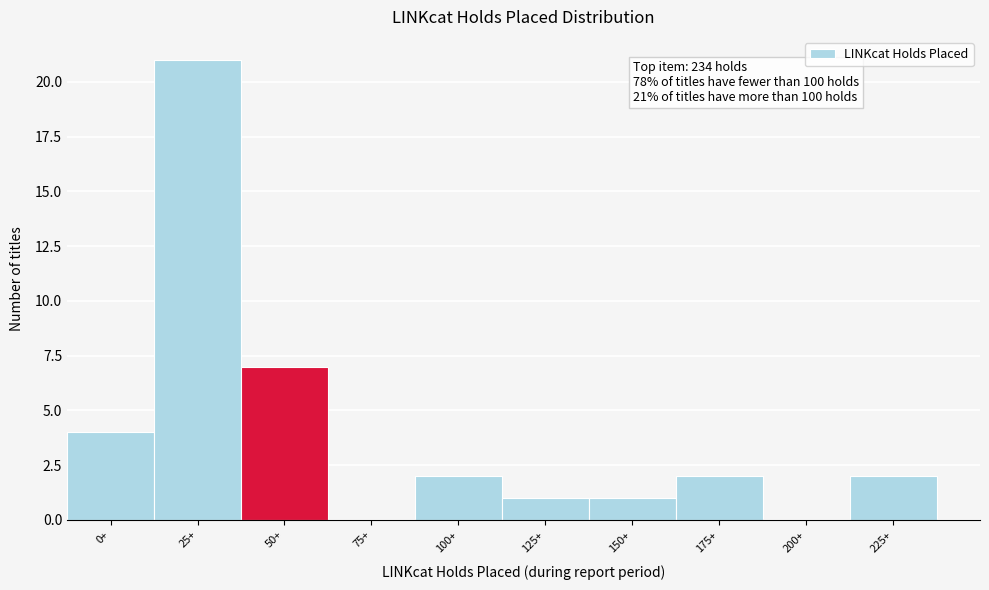

Reading left to right, transcribe all the data shown in this chart.

0+=4	25+=21	50+=7	75+=0	100+=2	125+=1	150+=1	175+=2	200+=0	225+=2